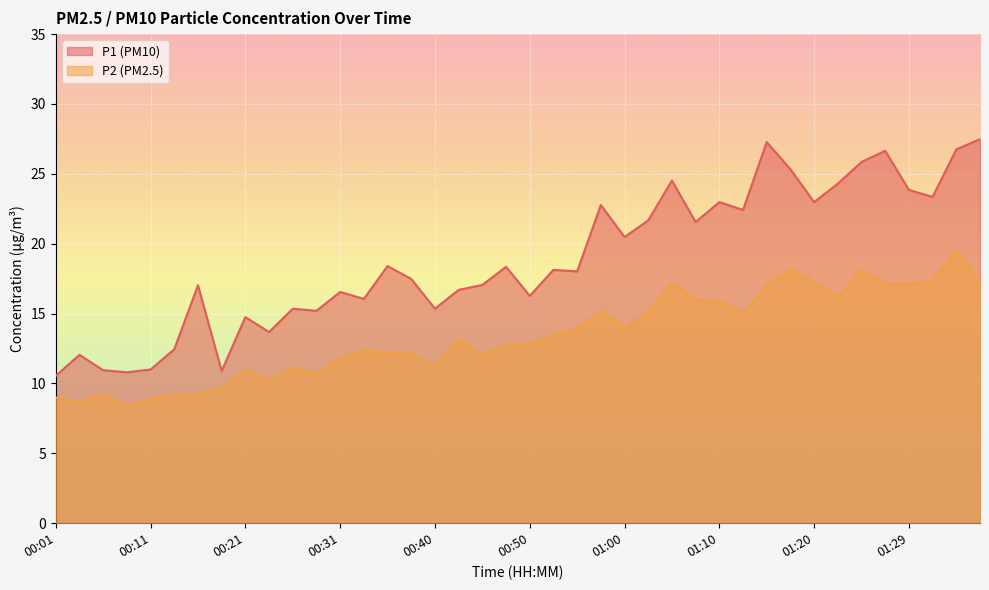

What is the average value of the P2 series?

13.4